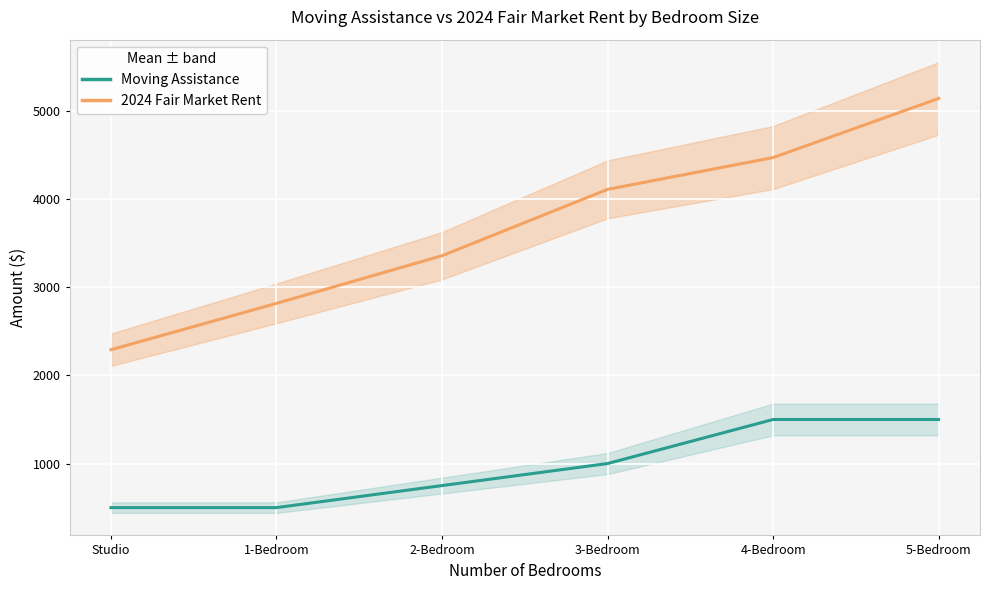

What is the label of the 5th point from the left?

4-Bedroom